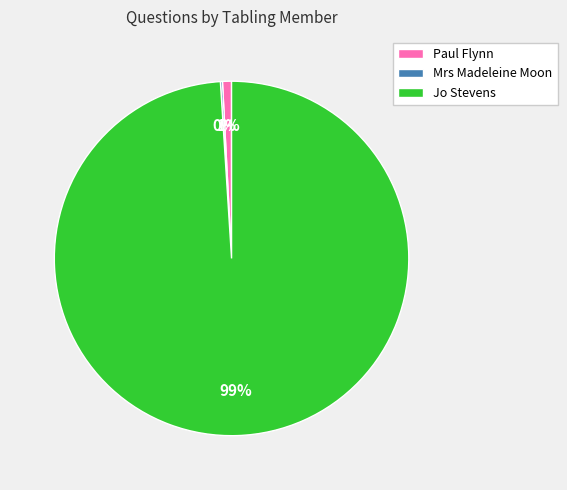

Is it true that Jo Stevens is 89% of the pie?

False